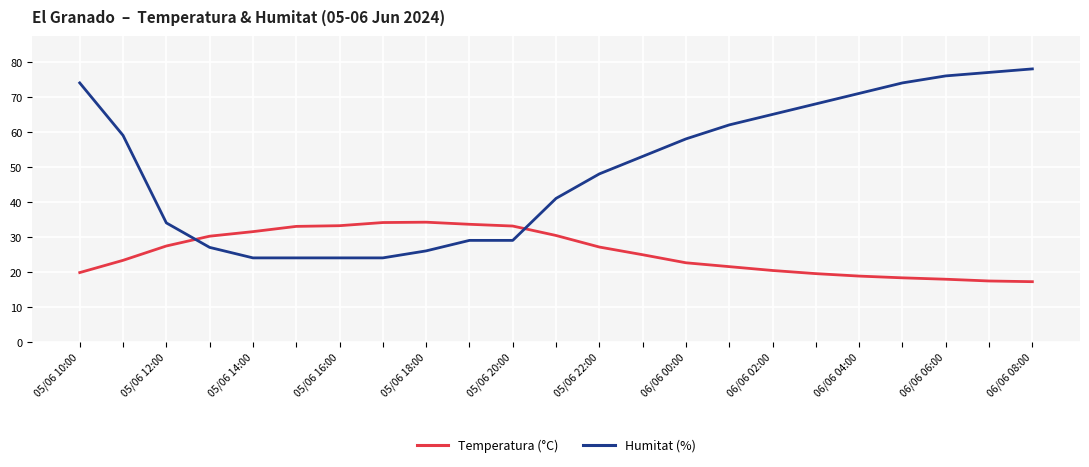

Rank the series by their average value, from highest to lowest.

Humitat (%), Temperatura (°C)